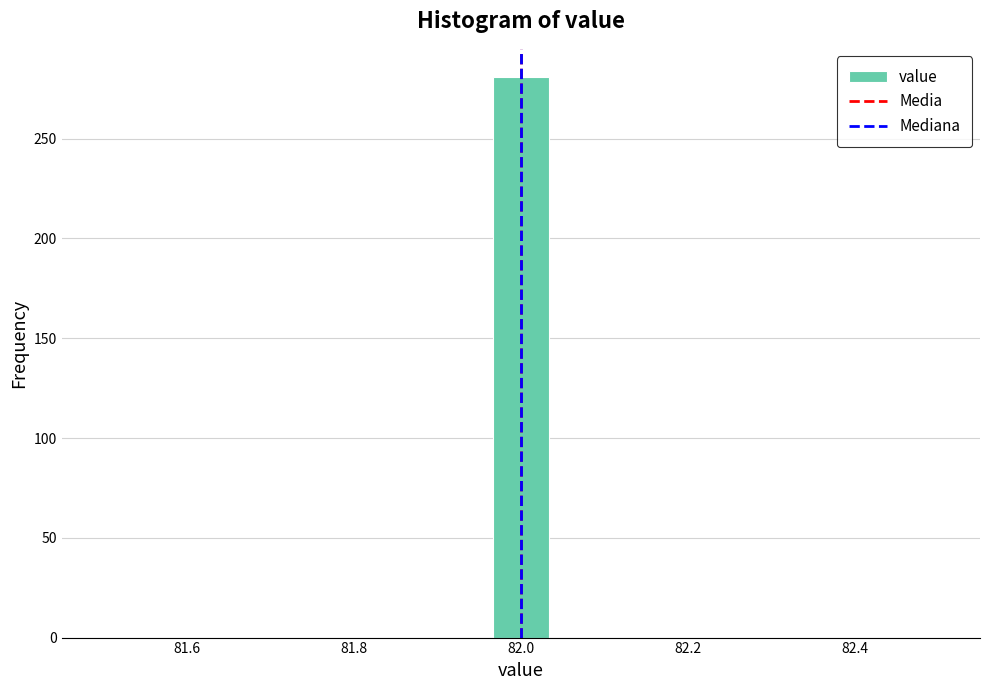

Read against the x-axis, roughly where is the centre of the tallest bar?

82.00